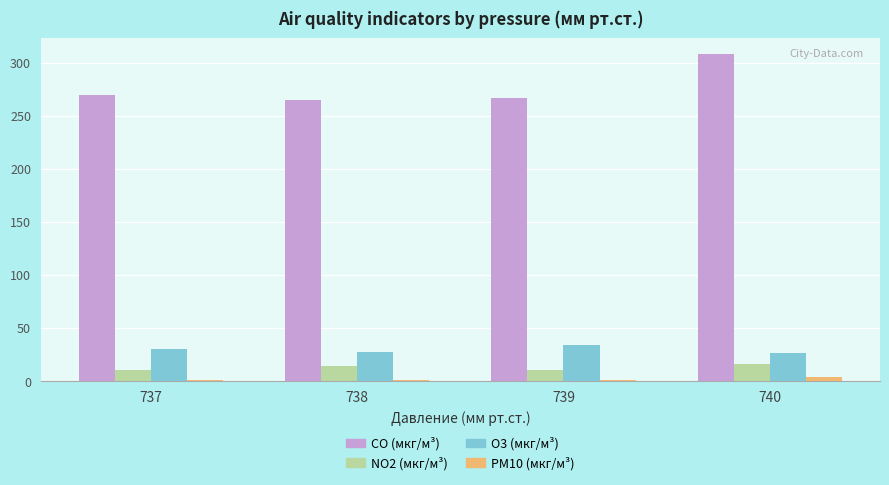

What are all the series names shown in the legend?

CO (мкг/м³), NO2 (мкг/м³), O3 (мкг/м³), PM10 (мкг/м³)